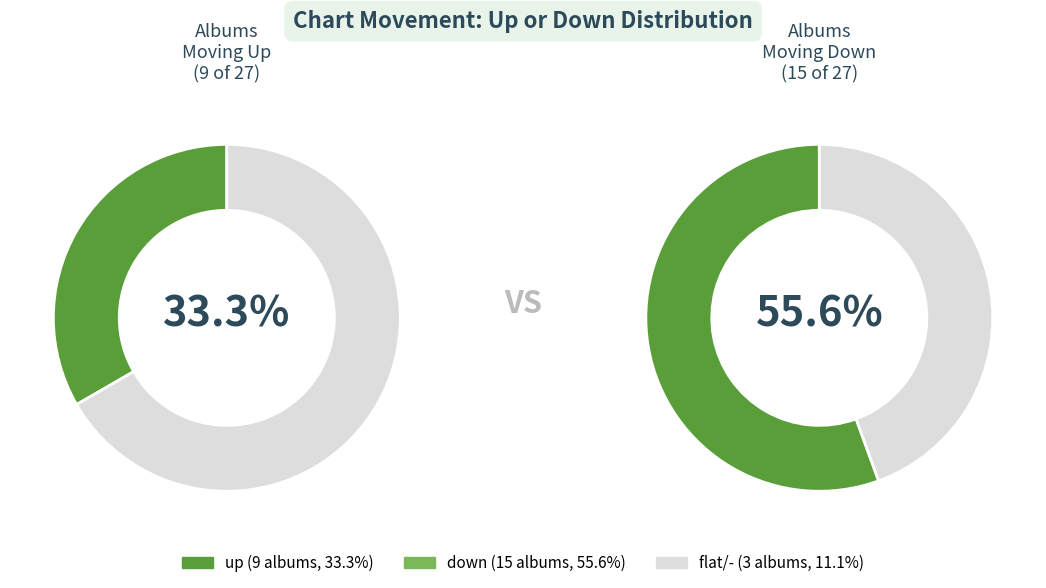

What is the largest slice in the pie chart?

down